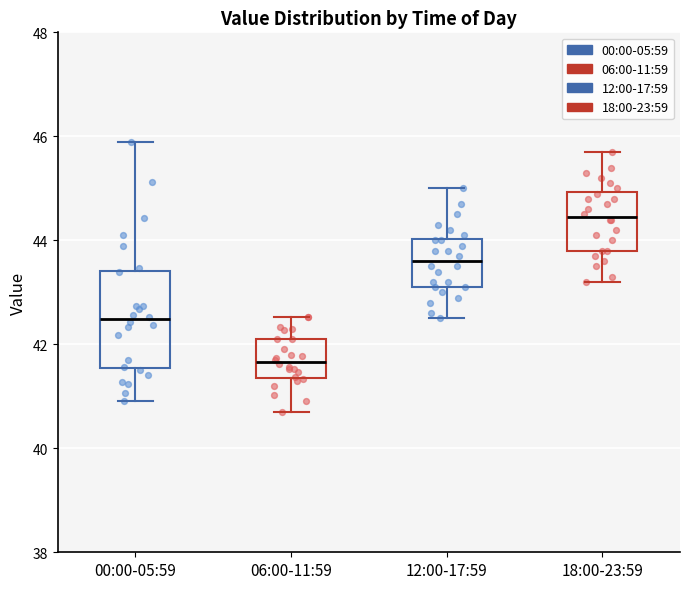

Where does the lower whisker of the box for 18:00-23:59 end on the y-axis? The values are not printed on the chart, so give them approximately, as read against the axis.

43.2